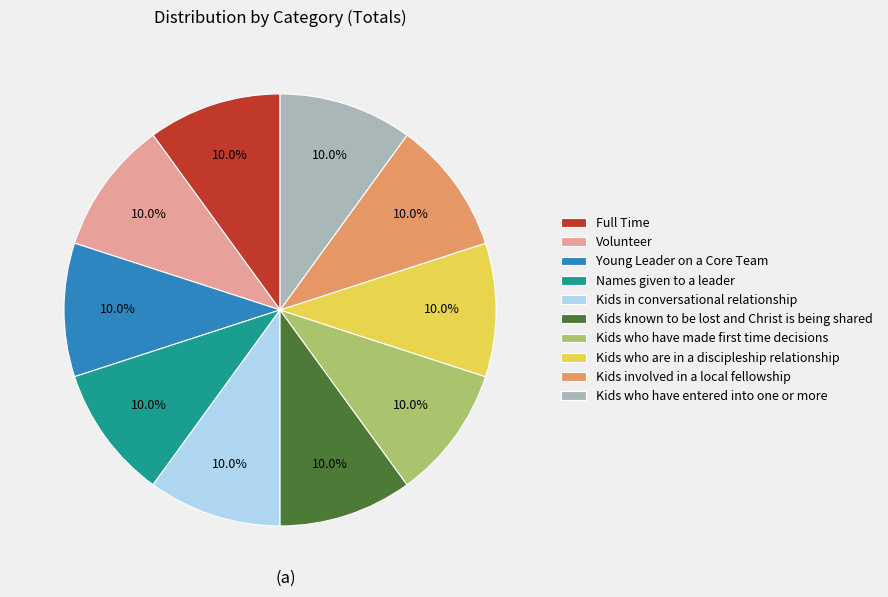

Count the number of slices in the pie.

10